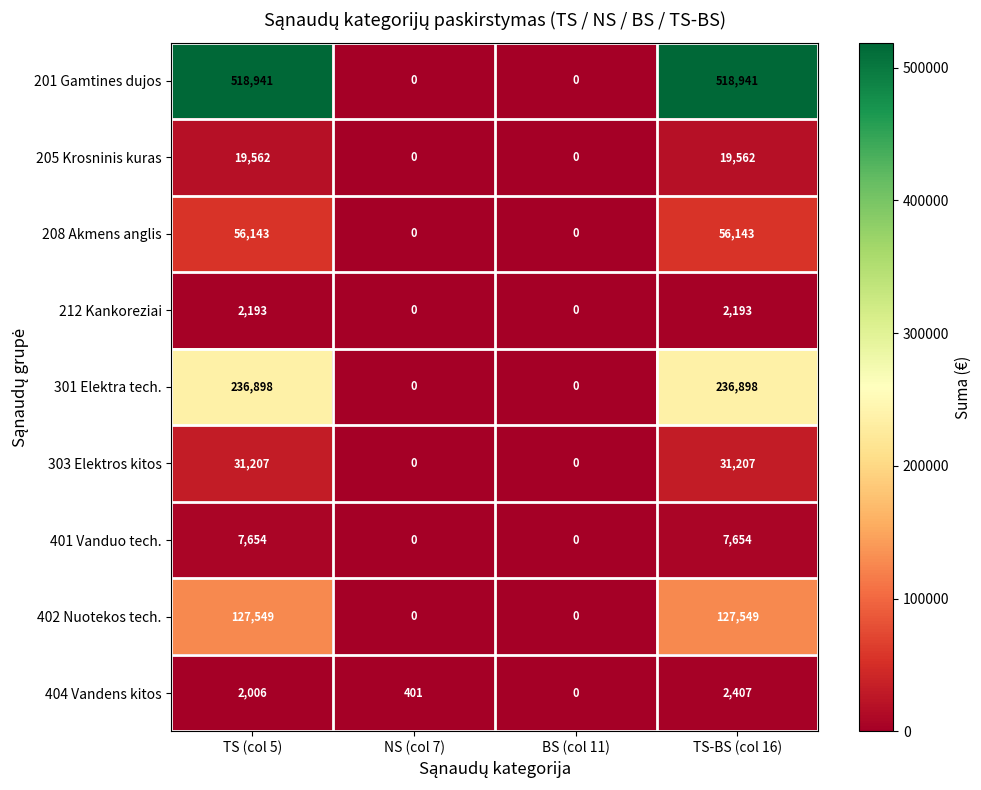

What is the average value of the 404 Vandens kitos series?

1204